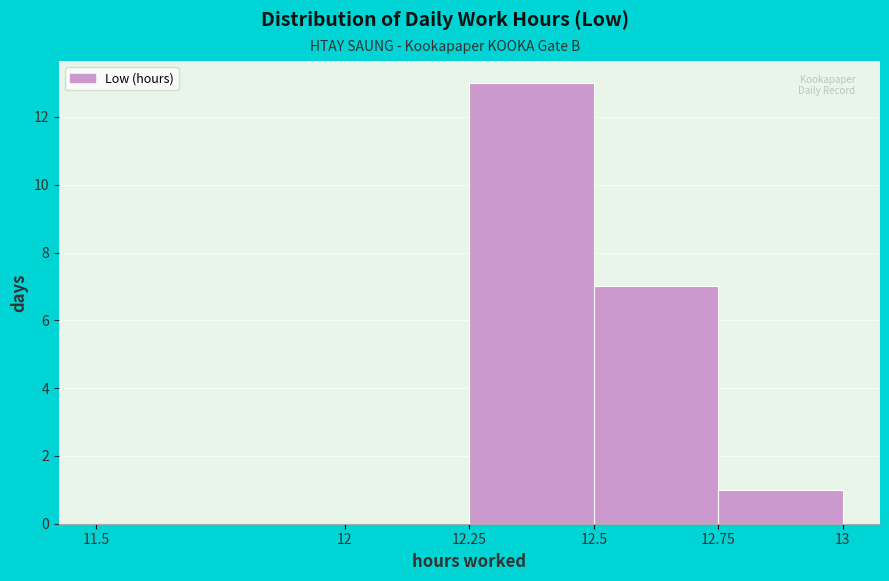

Over which range of the x-axis is the bar tallest?

12.25 to 12.5